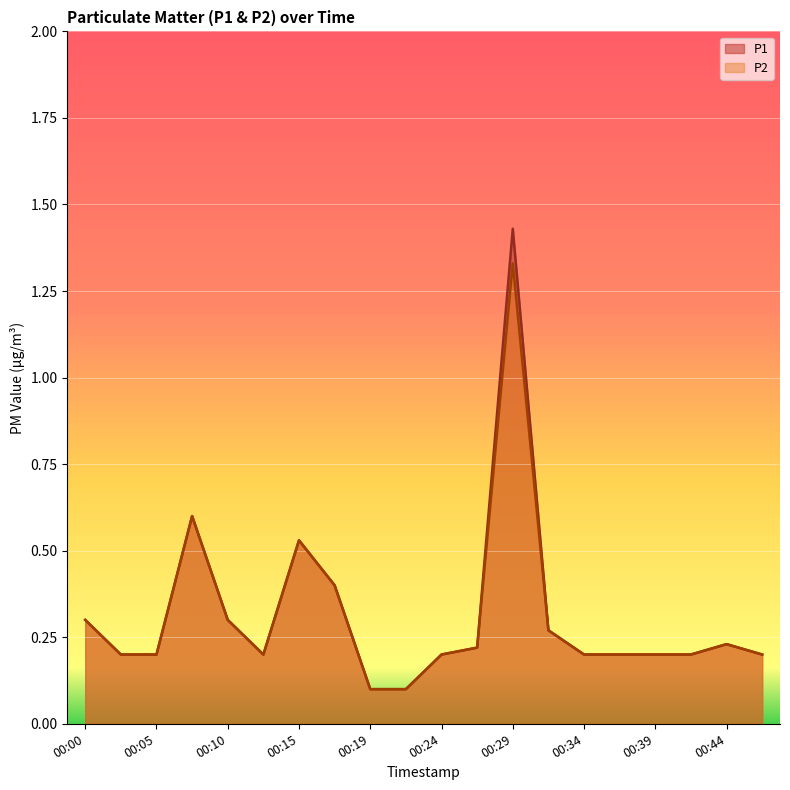

At which category does P2 reach its first local peak?

00:07